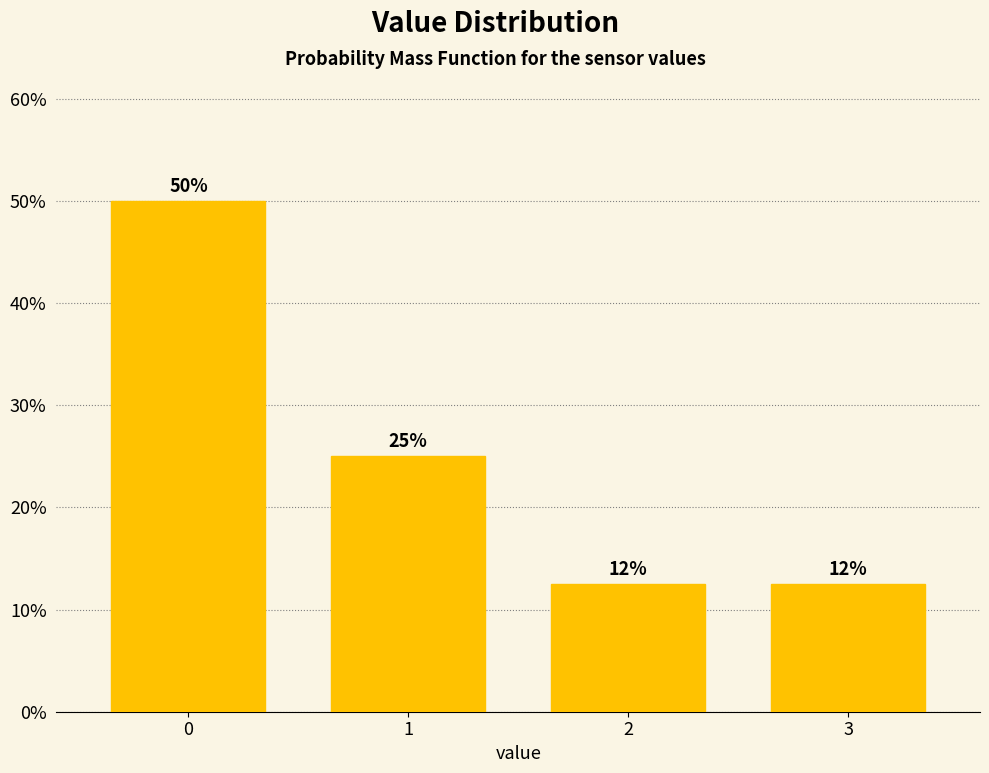

Is it true that the value at 0 is 50.0?

True